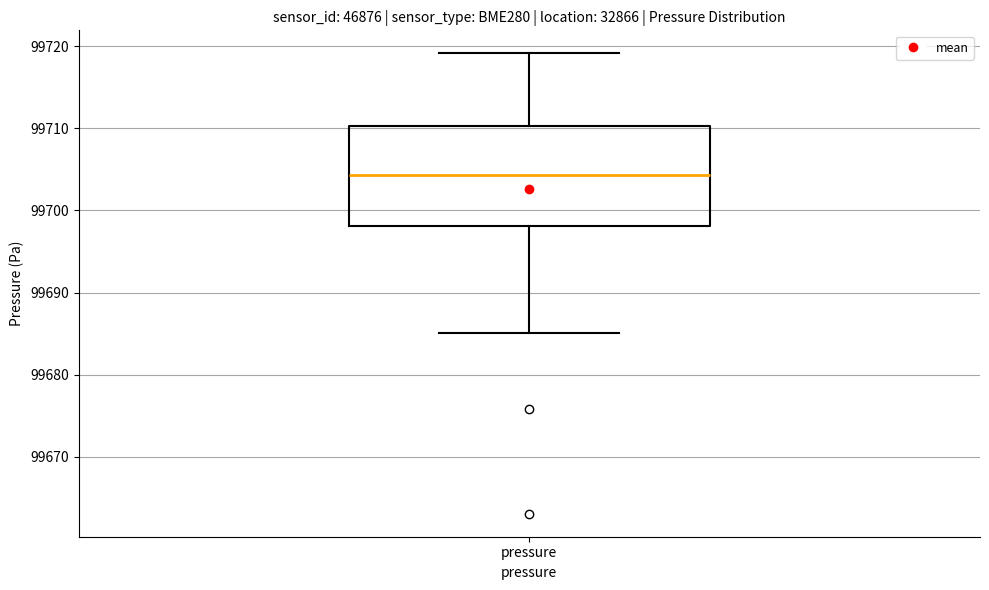

Transcribe this box plot: give where the median line is, the range the box spans, and where the two whiskers end, as read against the y-axis. The values are not printed on the chart, so give them approximately, as read against the axis.

median 99704, box 99698 to 99710, whiskers 99685 to 99719